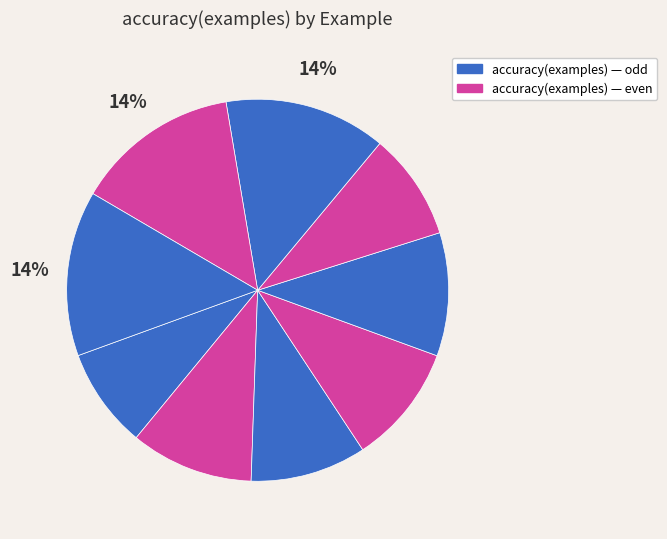

Count the number of slices in the pie.

9